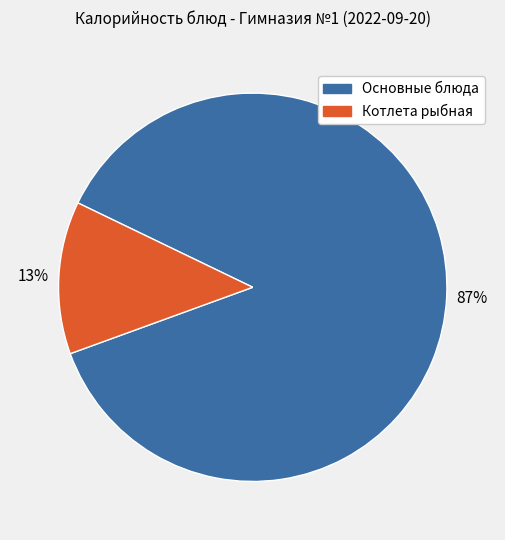

Does any single category account for the majority?

Yes